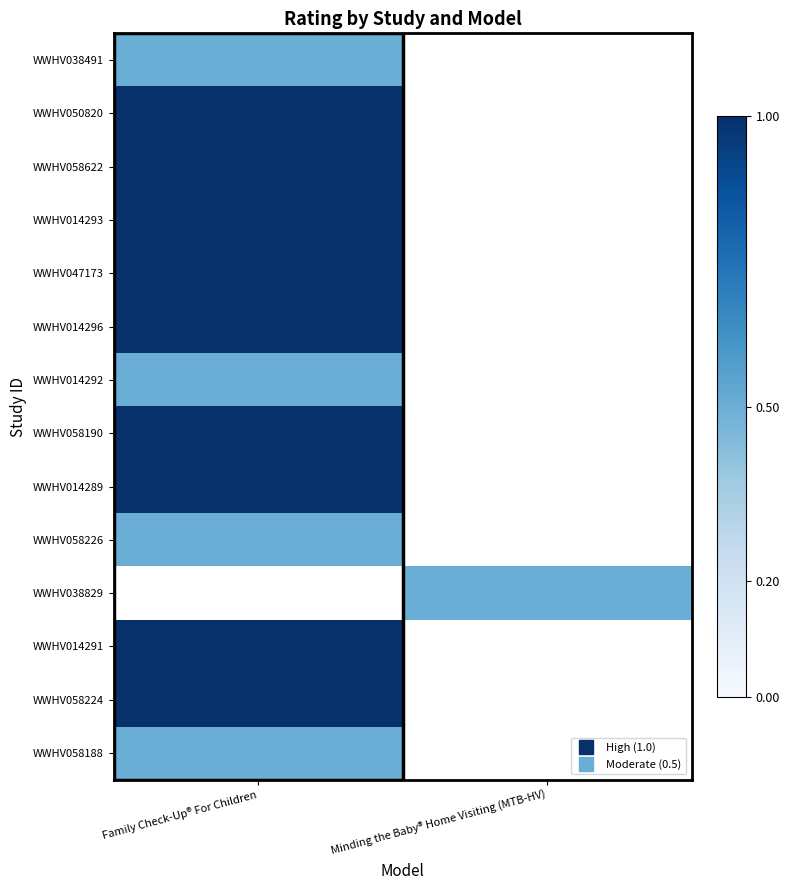

What is the difference between the highest and lowest values at Family Check-Up® For Children?

0.5